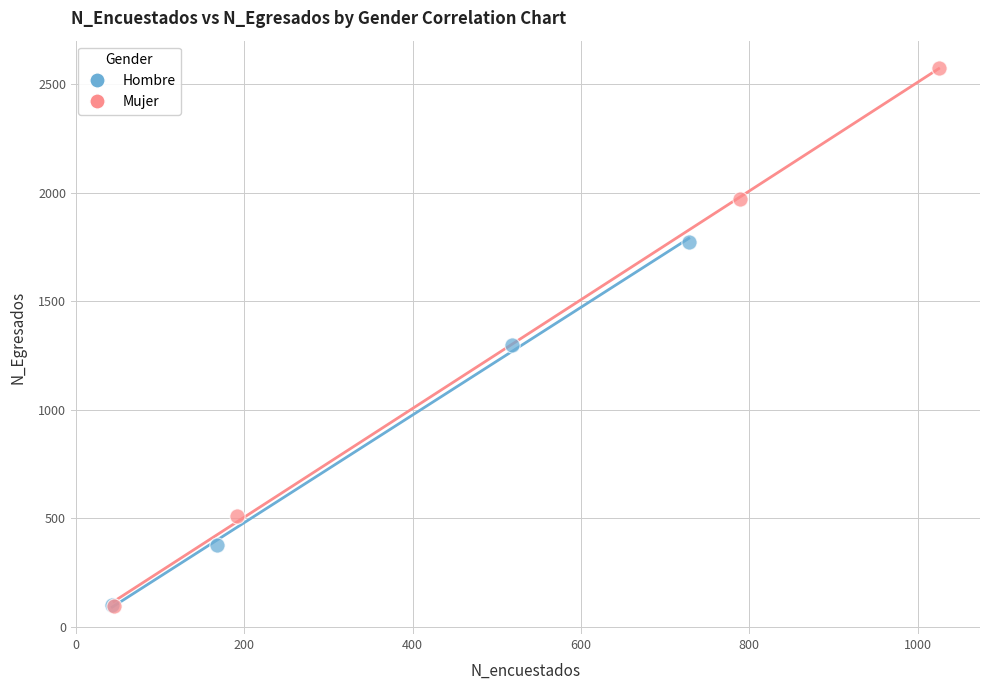

Which series has the widest spread of Y values?

Mujer